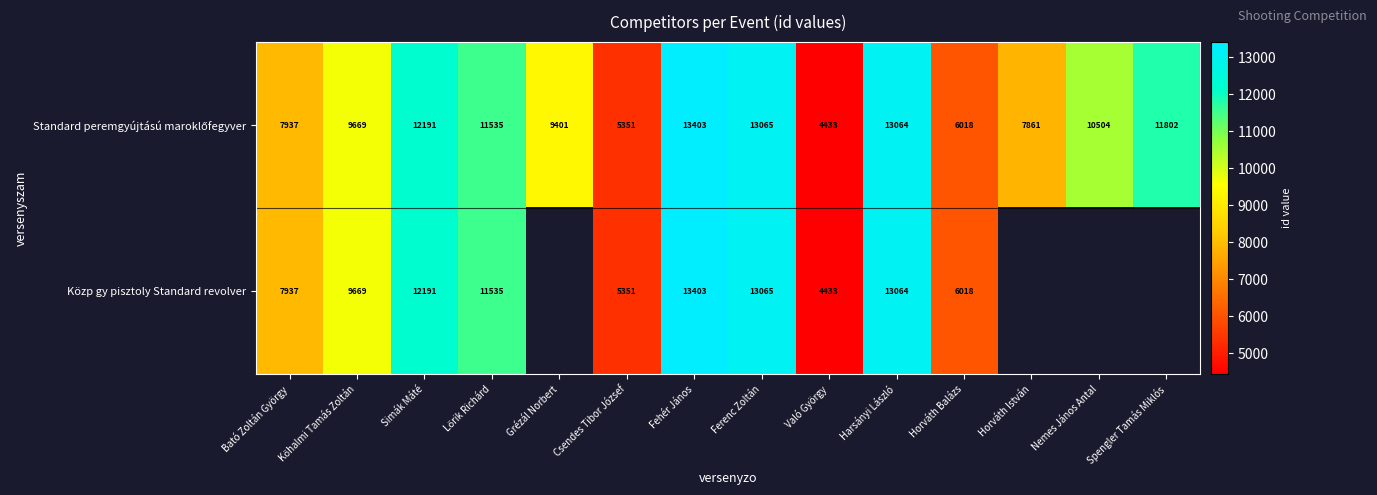

How many categories are shown in the chart?

14